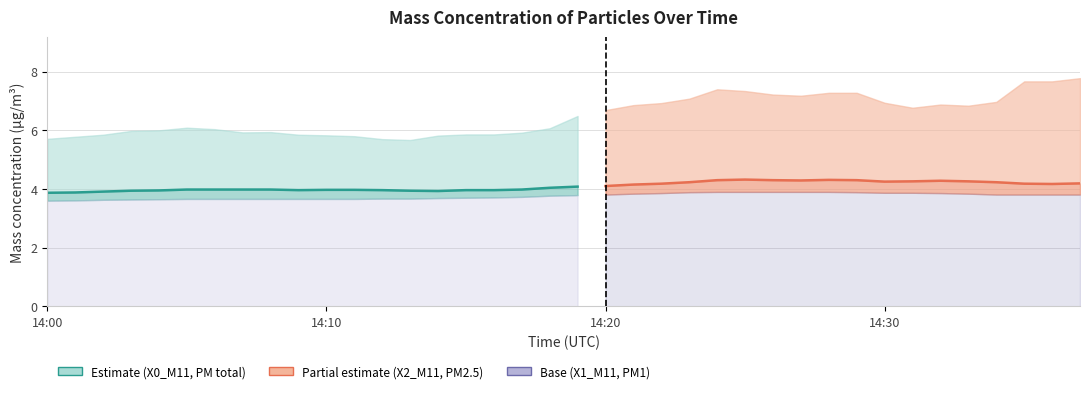

Is it true that the value at 14:30 is 5.4?

False